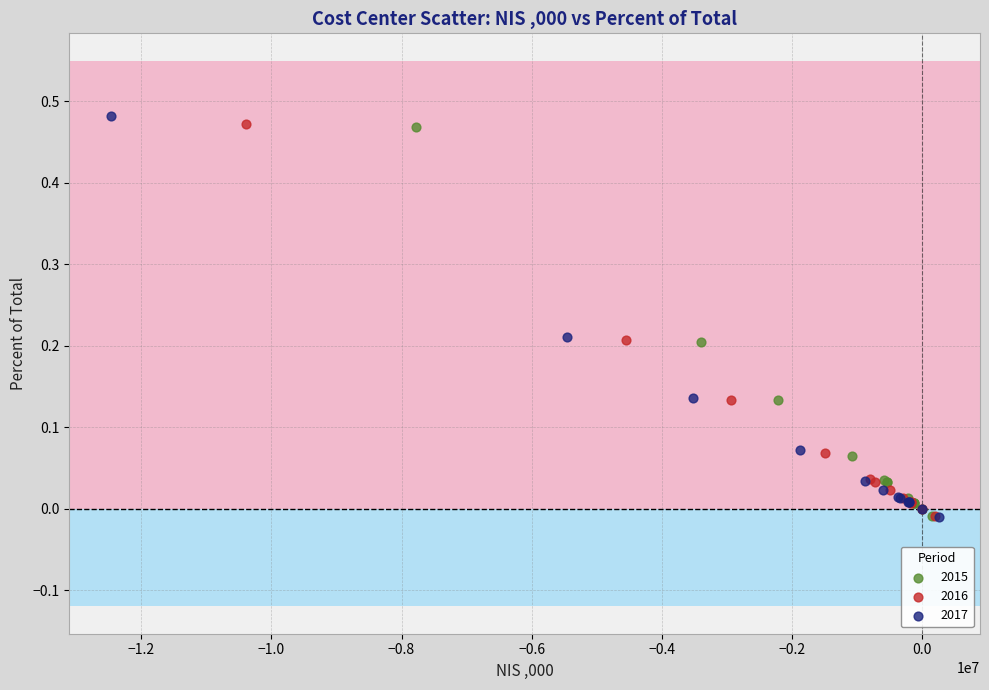

Which series has the widest spread of Y values?

2017